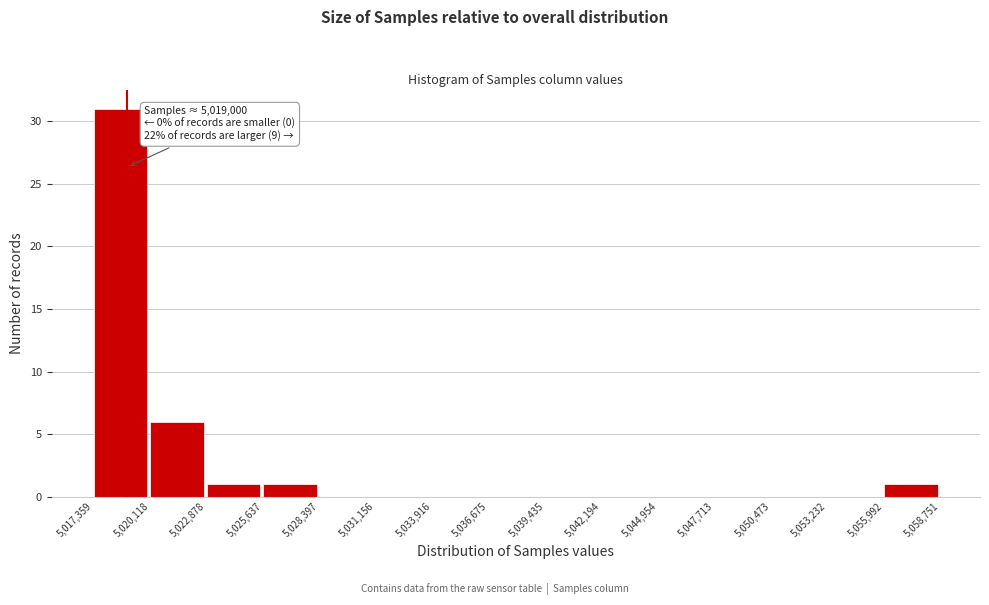

Over which range of the x-axis is the bar tallest?

5,017,359 to 5,020,118